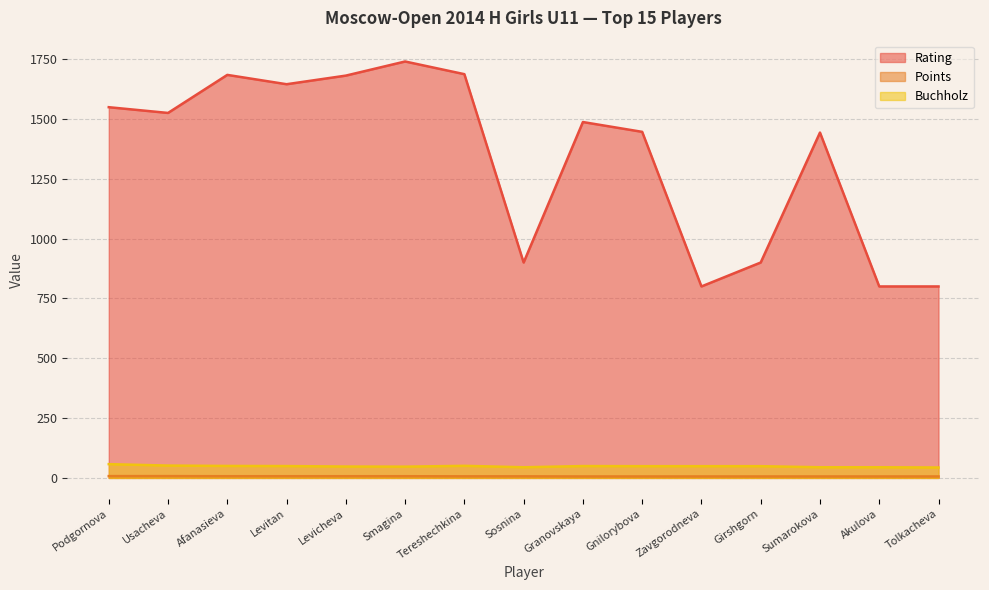

What is the minimum value shown in the chart?

6.0